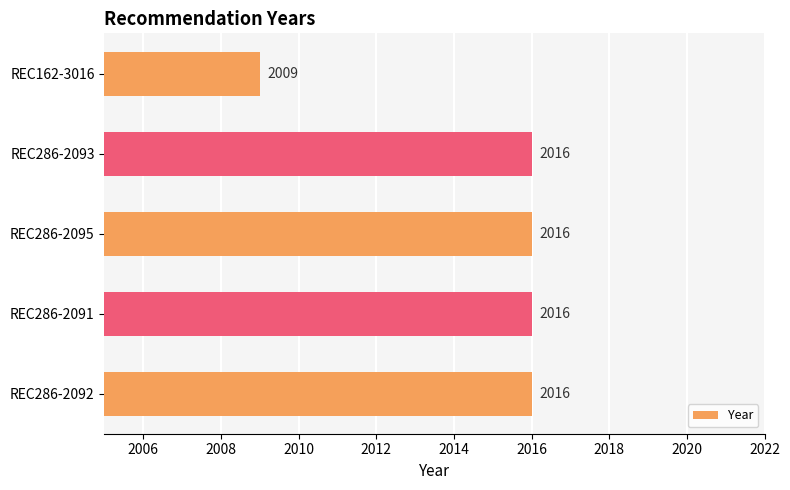

Reading bottom to top, transcribe all the data shown in this chart.

REC286-2092=2016	REC286-2091=2016	REC286-2095=2016	REC286-2093=2016	REC162-3016=2009